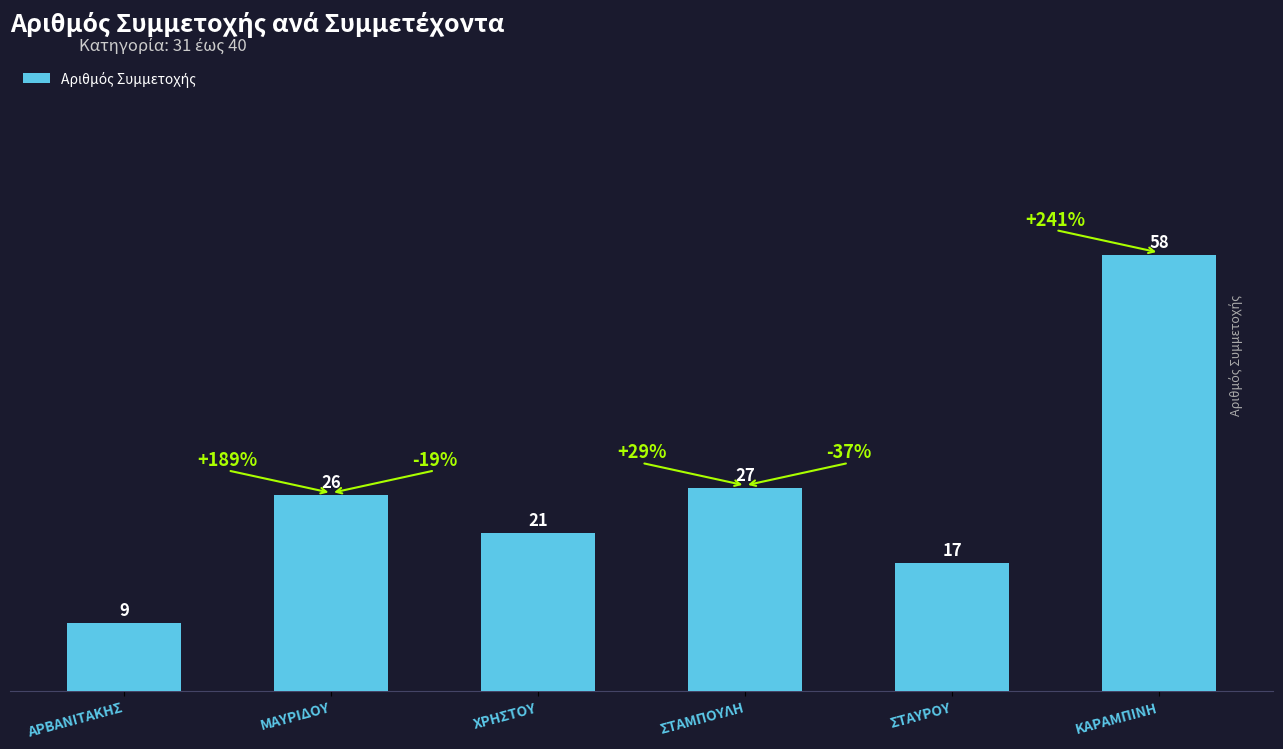

What is the sum of all values?

158